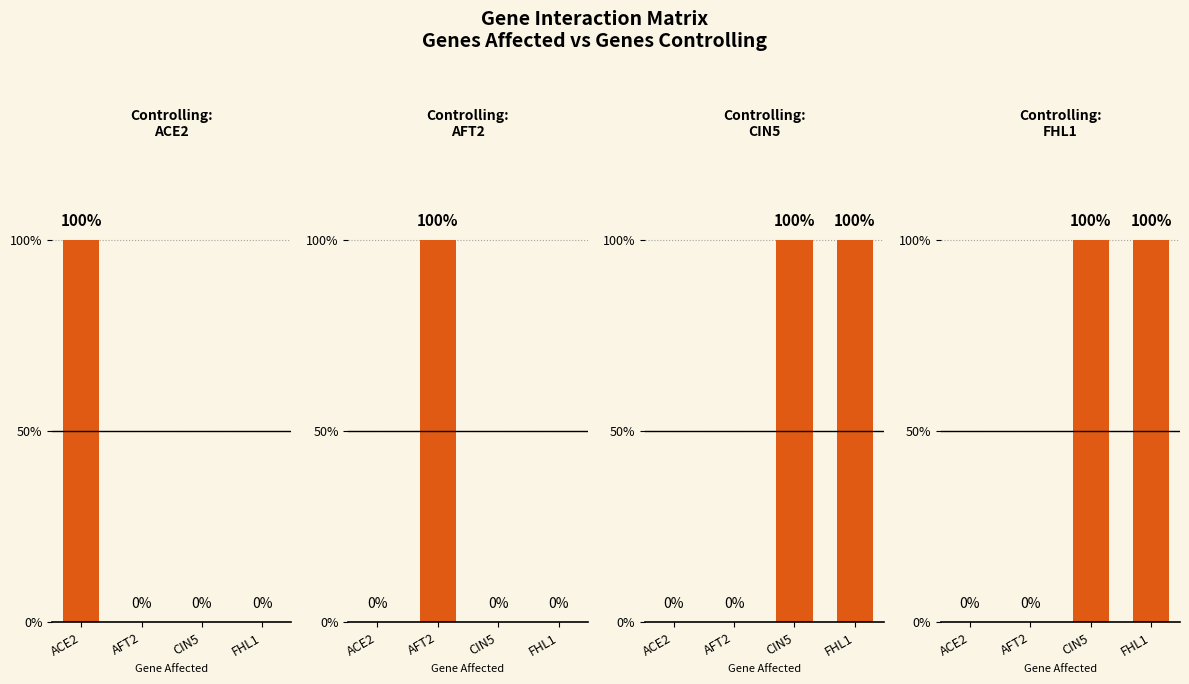

Between CIN5 and AFT2, which is larger?

CIN5